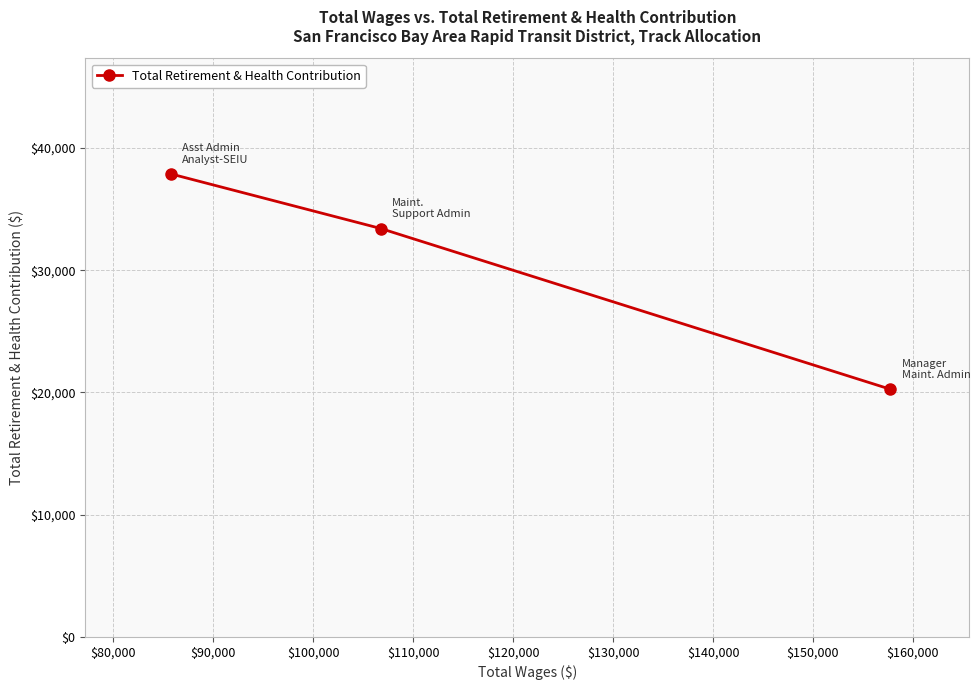

Count the number of categories in the chart.

3